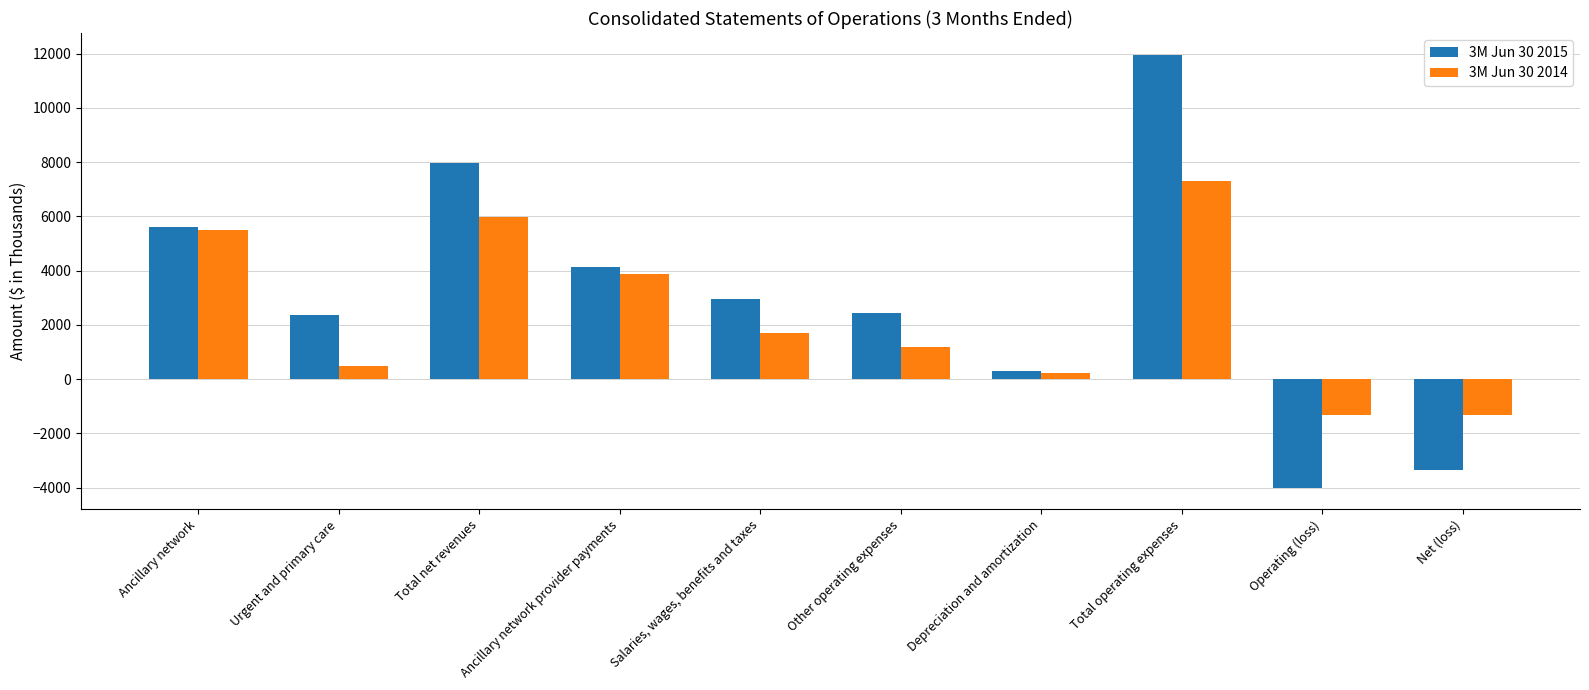

What is the sum of all 3M Jun 30 2015 values?

30358